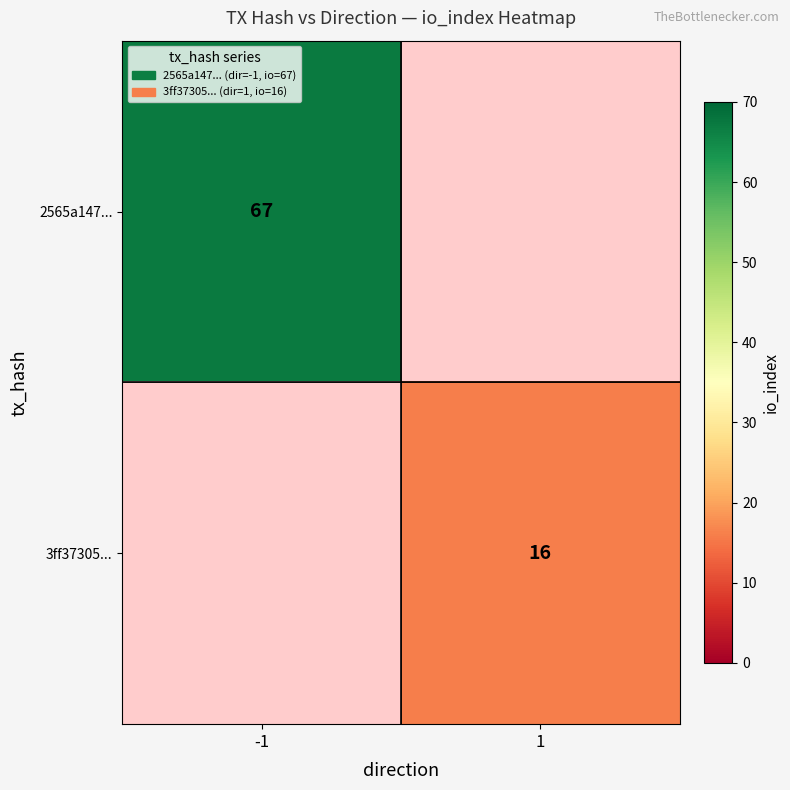

The value of 3ff37305... at 1 is 16. True or false?

True